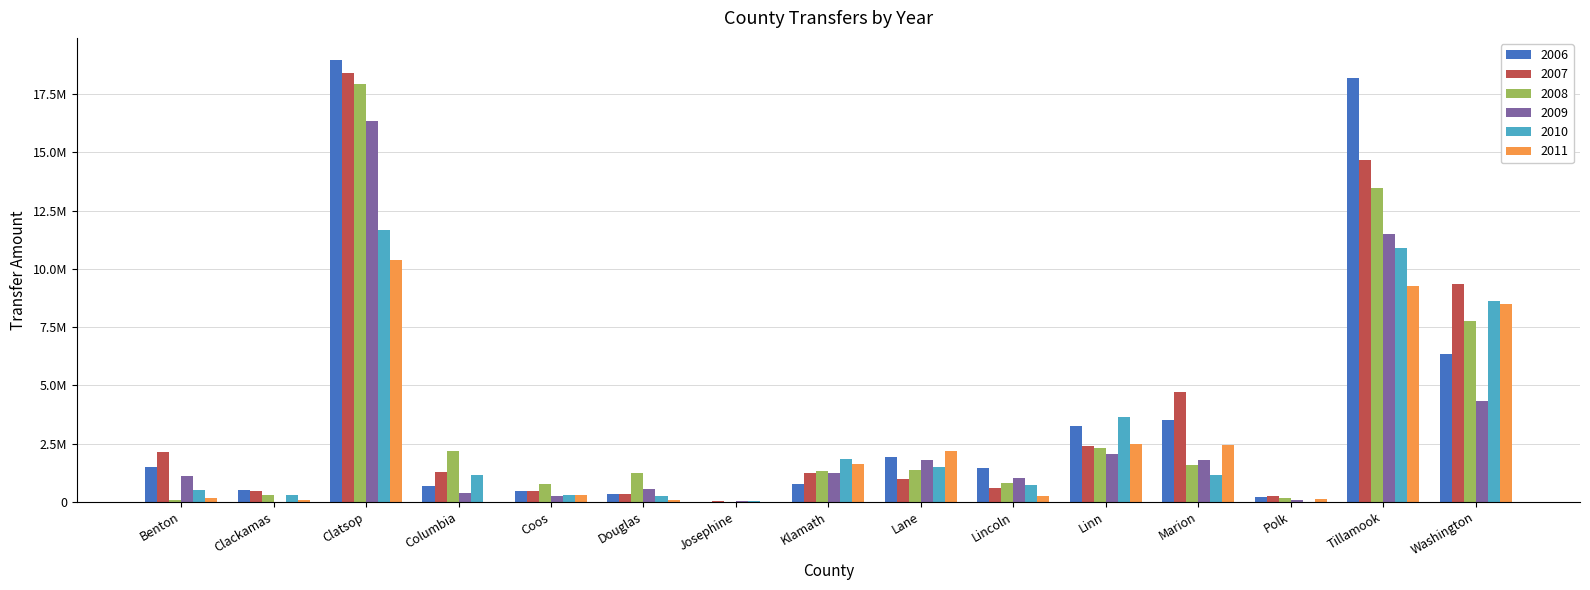

Does the chart contain stacked bars?

No